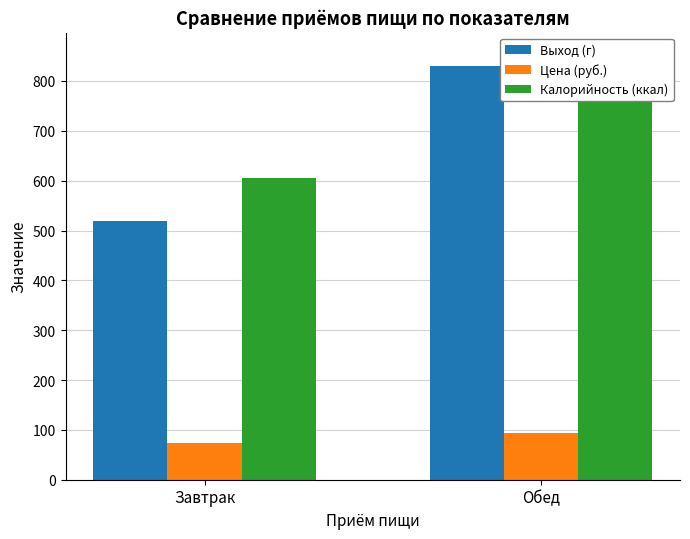

How many data points in Цена (руб.) are less than 94?

1